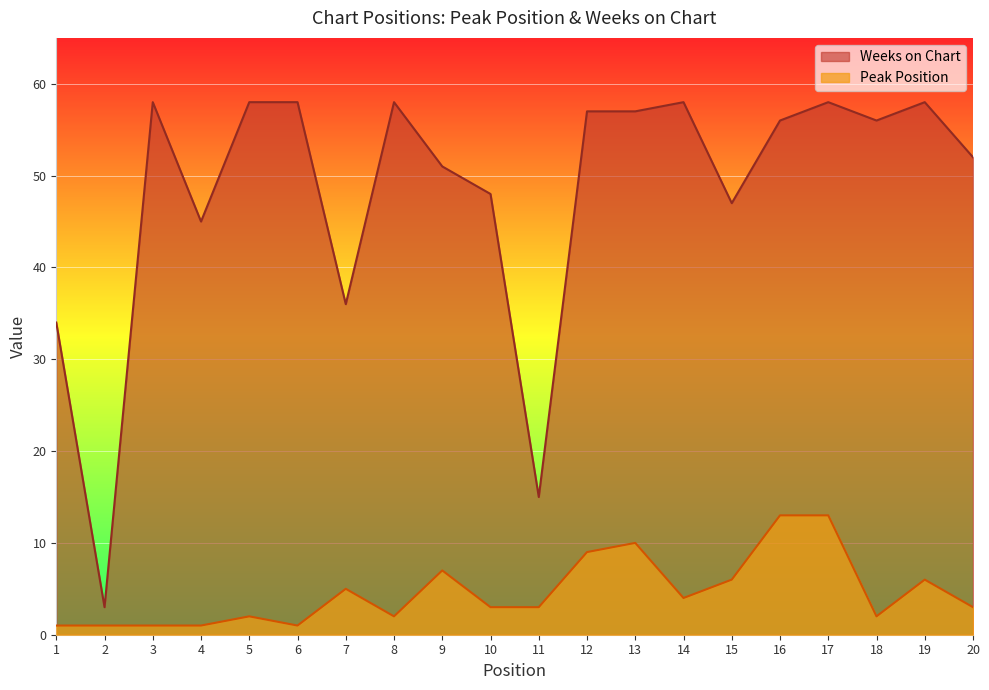

True or false: Weeks on Chart has a value of 20 at 18.

False